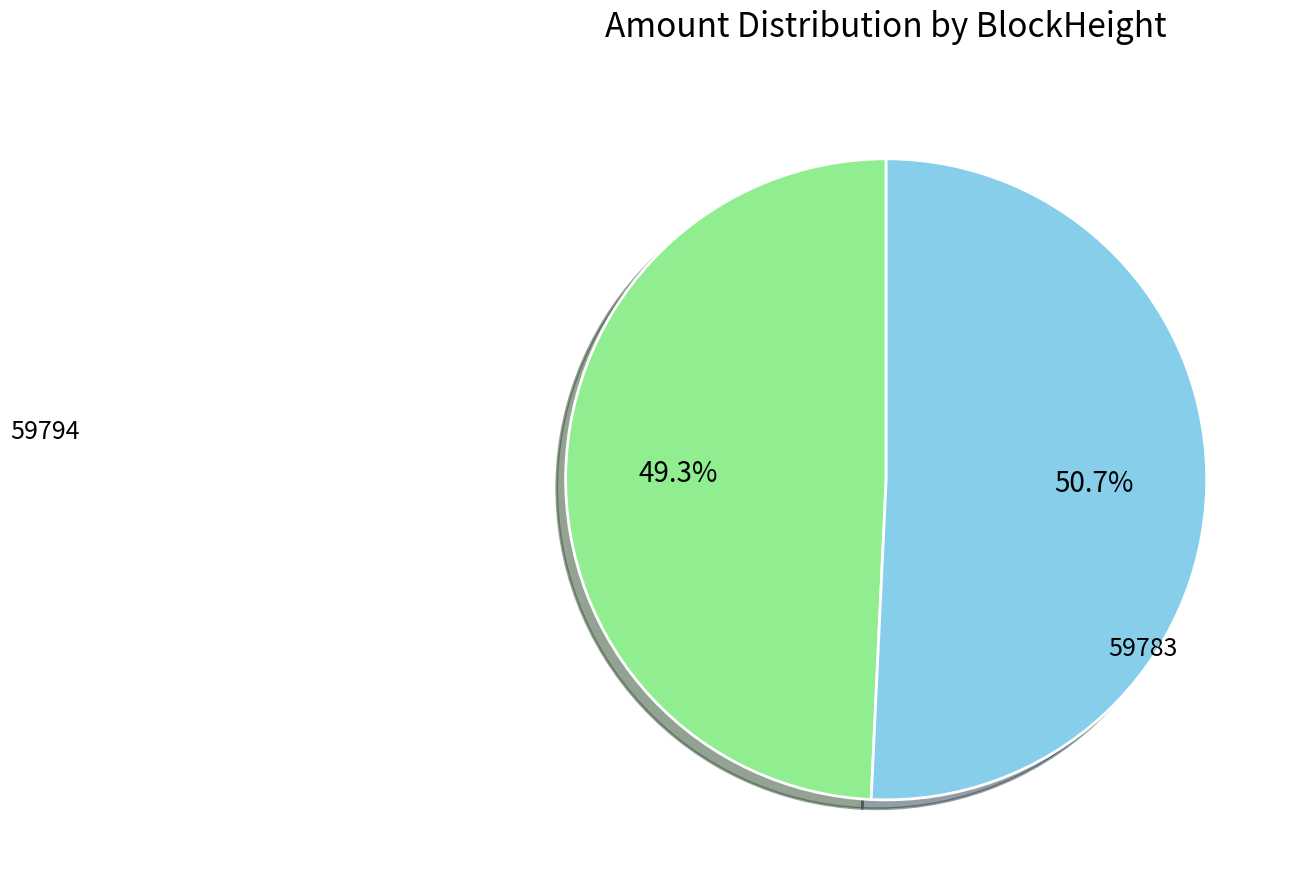

Is there a majority slice in this chart?

Yes